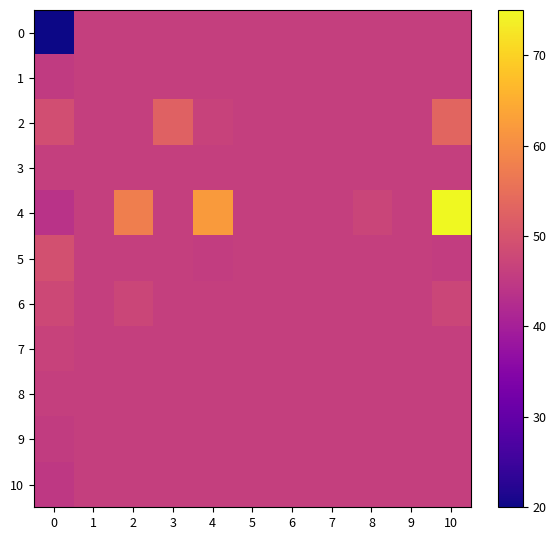

Reading left to right, transcribe all the data shown in this chart.

0: 0=20.0	1=46.1	2=46.1	3=46.1	4=46.1	5=46.1	6=46.1	7=46.1	8=46.1	9=46.1	10=46.1
1: 0=45.3	1=46.1	2=46.1	3=46.1	4=46.1	5=46.1	6=46.1	7=46.1	8=46.1	9=46.1	10=46.1
2: 0=49.0	1=46.1	2=46.1	3=52.6	4=46.8	5=46.1	6=46.1	7=46.1	8=46.1	9=46.1	10=53.3
3: 0=46.1	1=46.1	2=46.1	3=46.1	4=46.1	5=46.1	6=46.1	7=46.1	8=46.1	9=46.1	10=46.1
4: 0=43.6	1=46.1	2=57.8	3=46.1	4=62.2	5=46.1	6=46.1	7=46.1	8=47.2	9=46.1	10=75.0
5: 0=49.3	1=46.1	2=46.1	3=46.1	4=45.7	5=46.1	6=46.1	7=46.1	8=46.1	9=46.1	10=45.7
6: 0=47.8	1=46.1	2=47.4	3=46.1	4=46.1	5=46.1	6=46.1	7=46.1	8=46.1	9=46.1	10=47.4
7: 0=46.7	1=46.1	2=46.1	3=46.1	4=46.1	5=46.1	6=46.1	7=46.1	8=46.1	9=46.1	10=46.1
8: 0=46.1	1=46.1	2=46.1	3=46.1	4=46.1	5=46.1	6=46.1	7=46.1	8=46.1	9=46.1	10=46.1
9: 0=45.5	1=46.1	2=46.1	3=46.1	4=46.1	5=46.1	6=46.1	7=46.1	8=46.1	9=46.1	10=46.1
10: 0=44.8	1=46.1	2=46.1	3=46.1	4=46.1	5=46.1	6=46.1	7=46.1	8=46.1	9=46.1	10=46.1